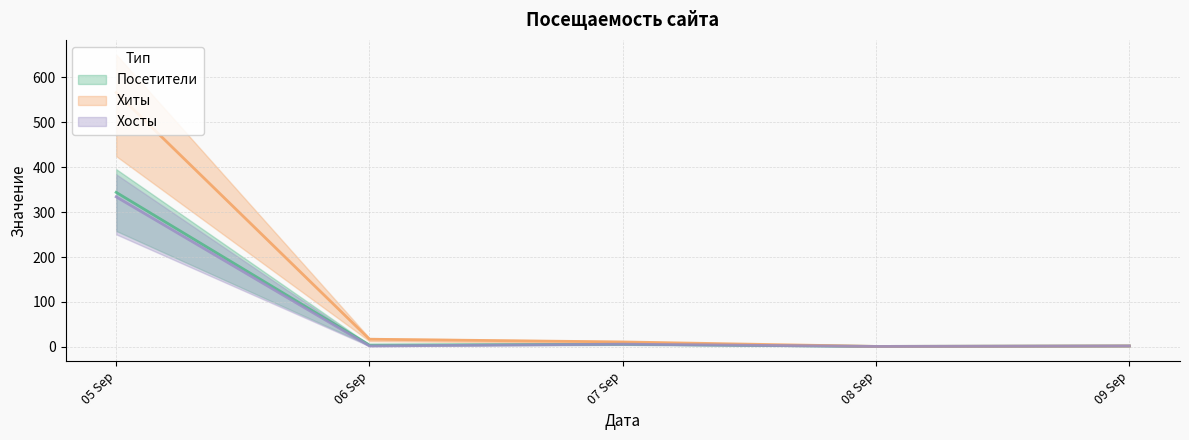

What are all the series names shown in the legend?

Посетители, Хиты, Хосты